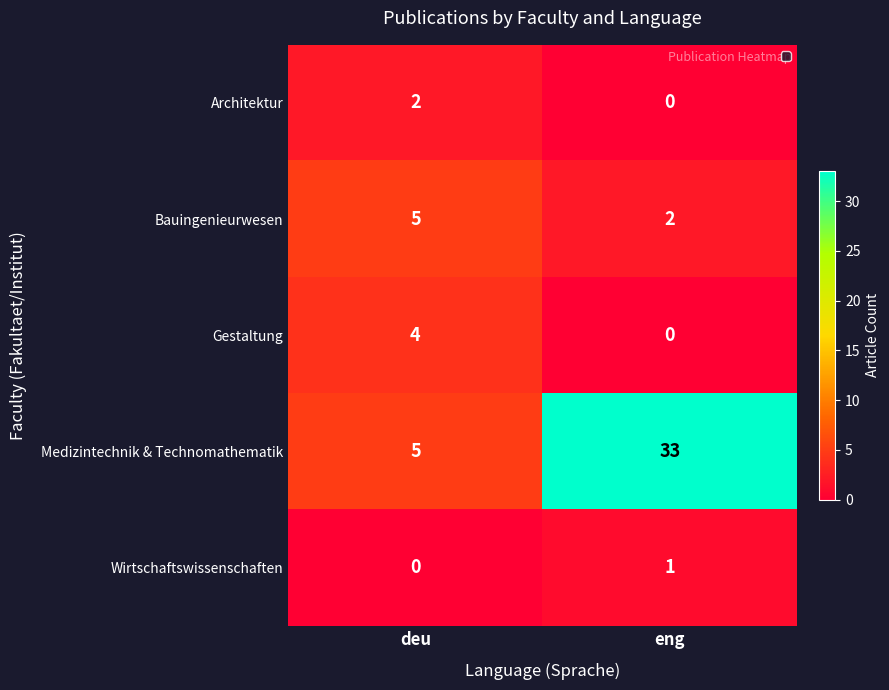

What is the difference between the highest and lowest values at eng?

33